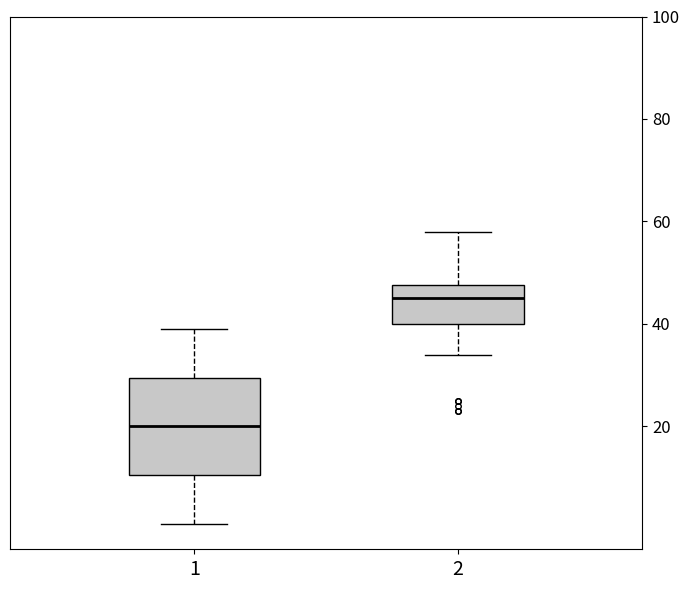

Which box's median line is the lowest?

1